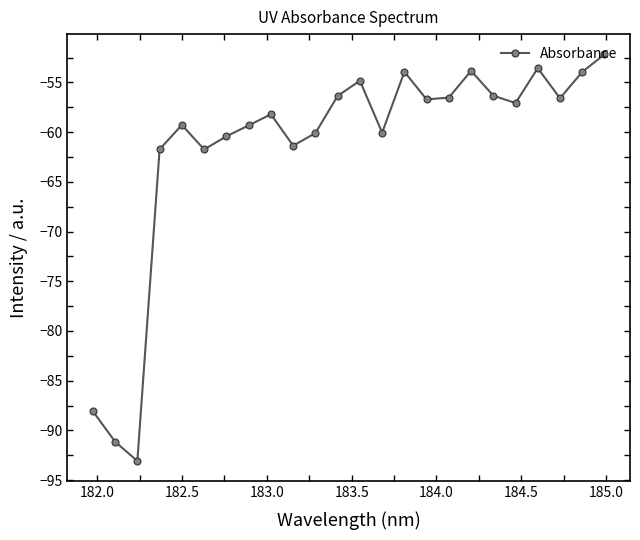

What is the average value?

-61.5